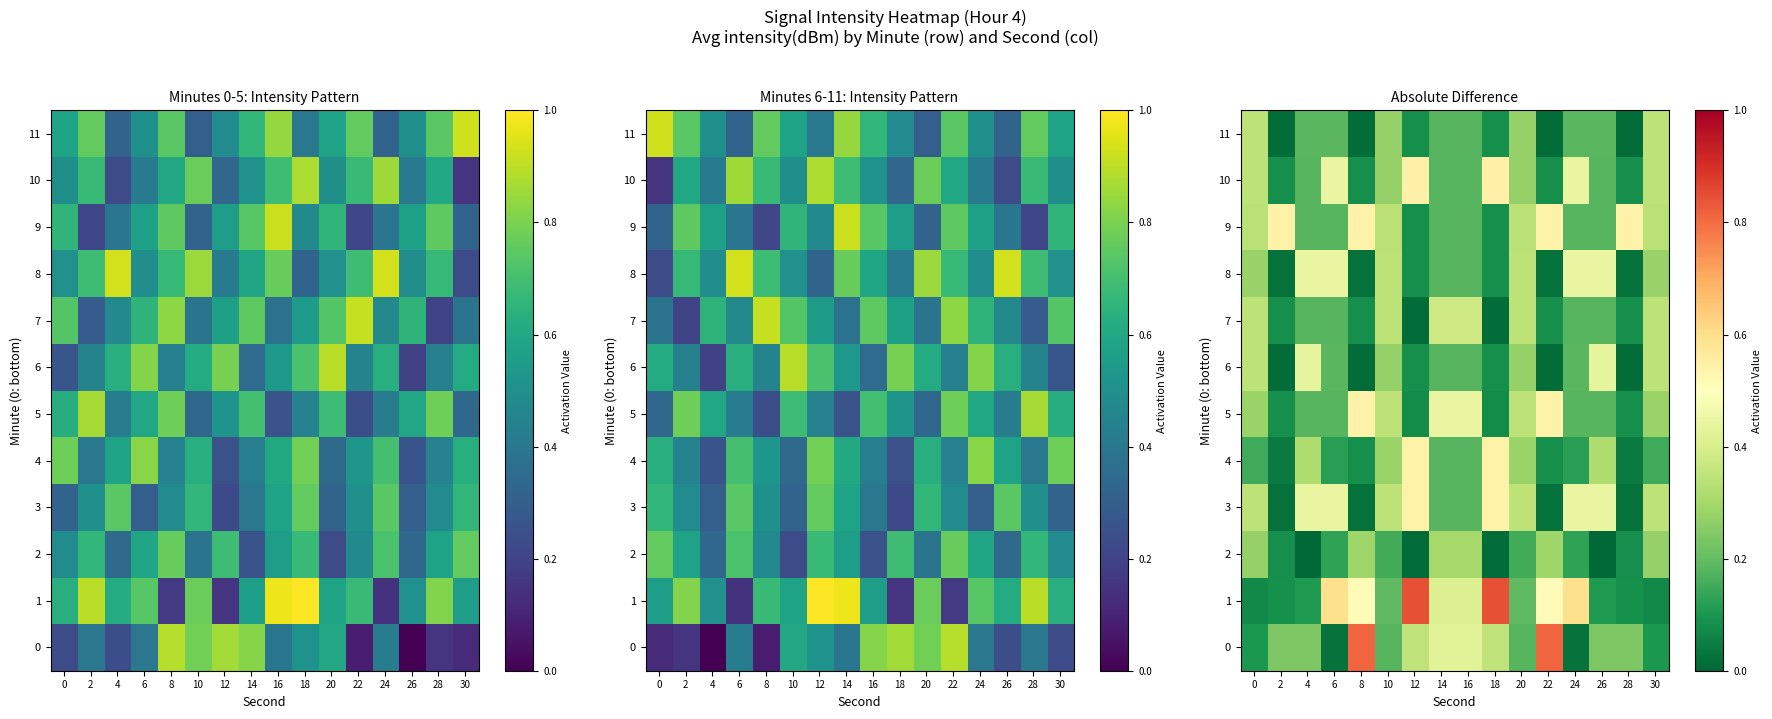

Is it true that 6 equals 0.1 at 14?

False